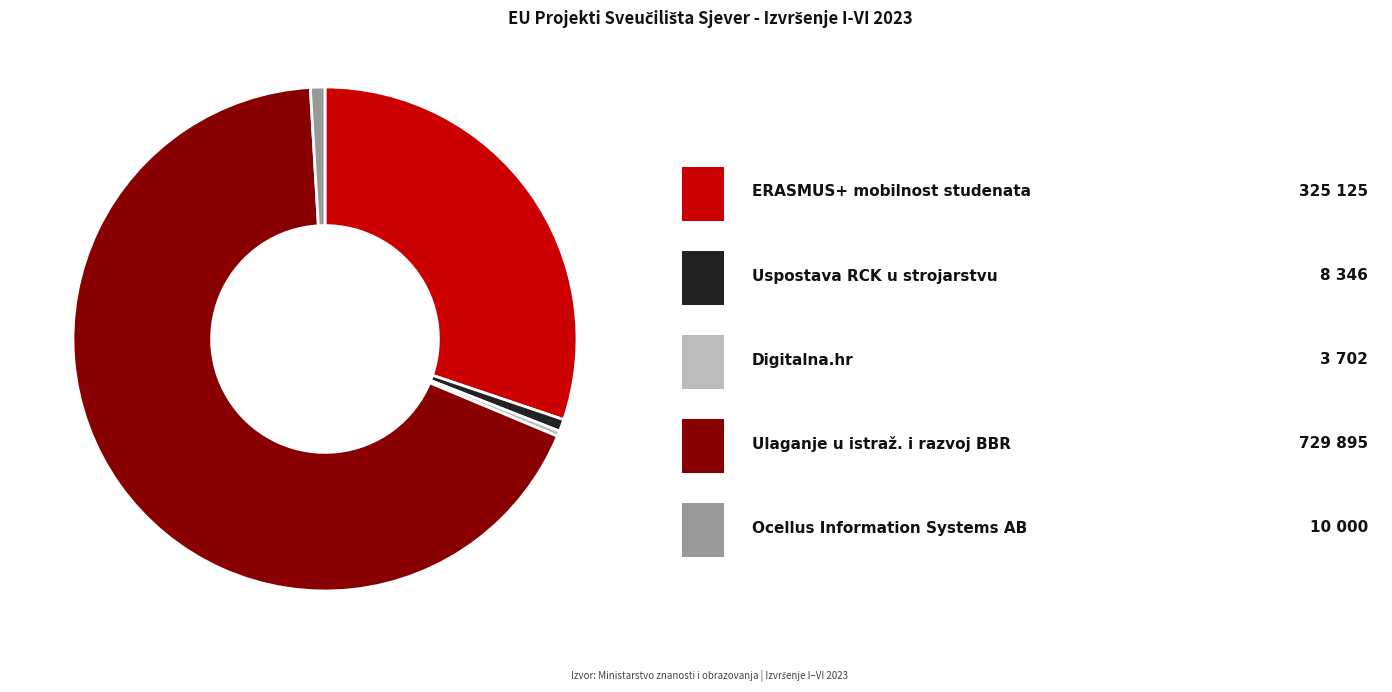

Does any single category account for the majority?

Yes